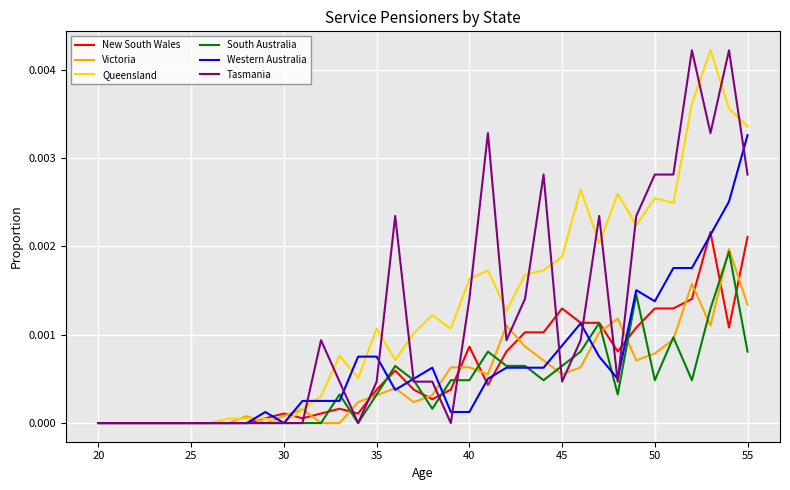

How many lines are shown in the chart?

6